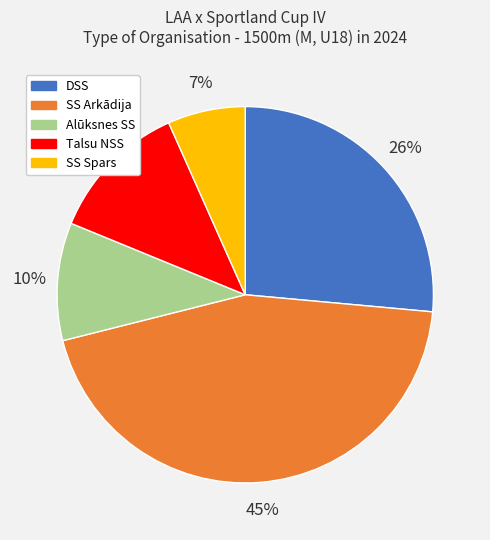

To the nearest percent, what is the average slice percentage?

20%